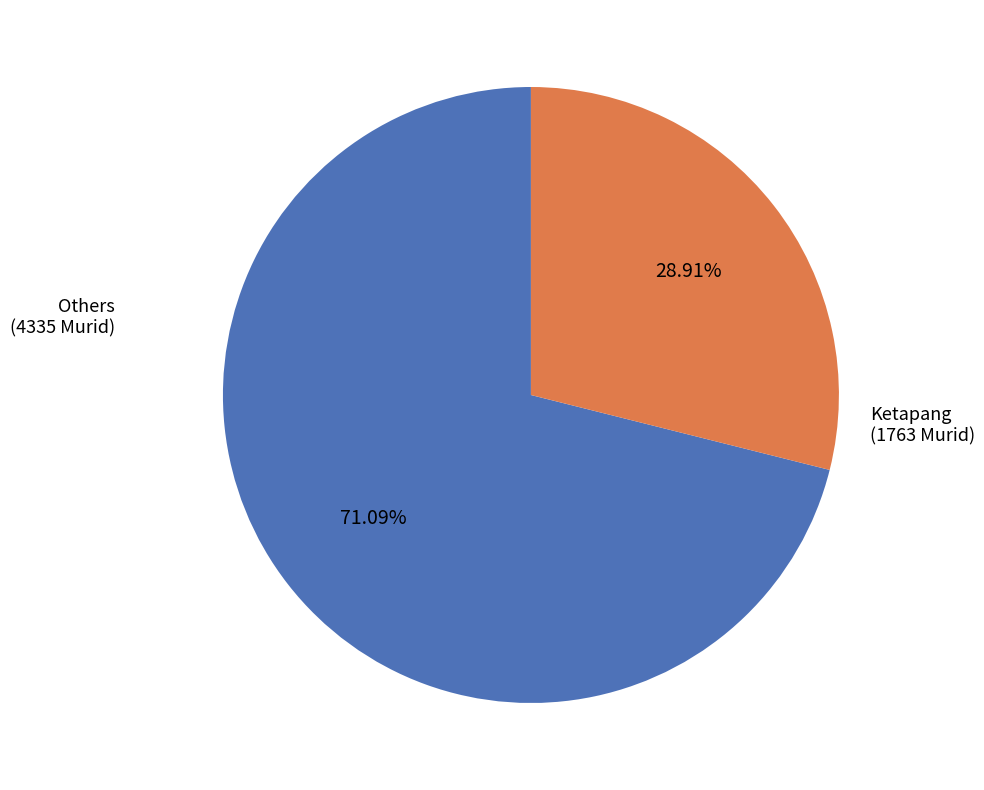

Which slice represents more than half of the pie?

Others